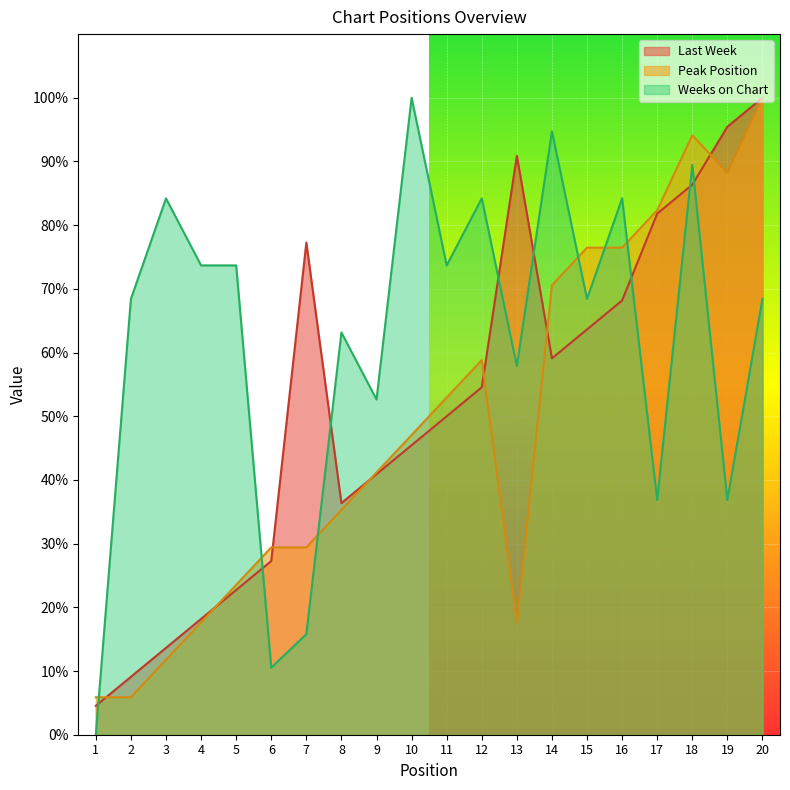

Where is the first local maximum for Last Week?

7